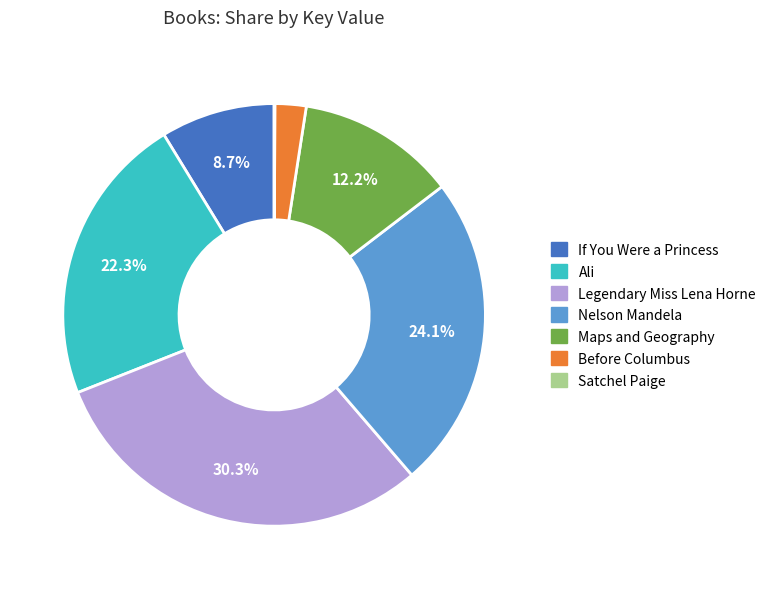

Which slice is the largest?

Legendary Miss Lena Horne